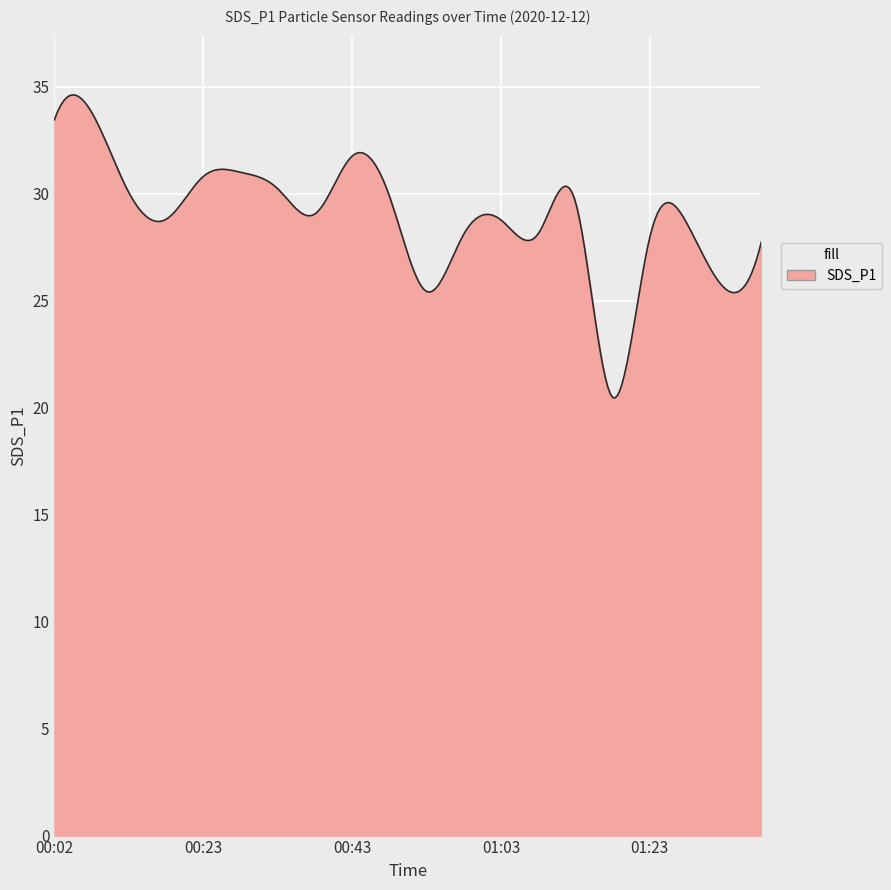

What is the smallest value displayed?

20.4